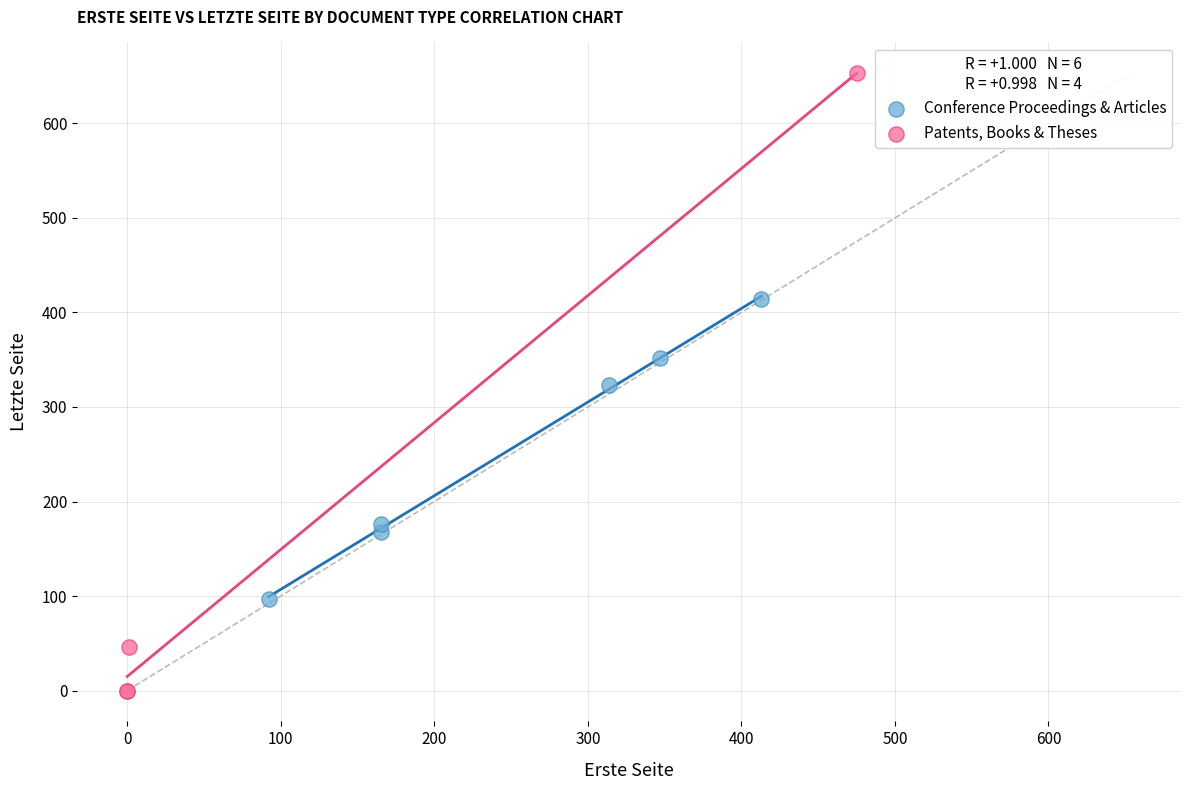

What are all the series names shown in the legend?

Conference Proceedings & Articles, Patents, Books & Theses